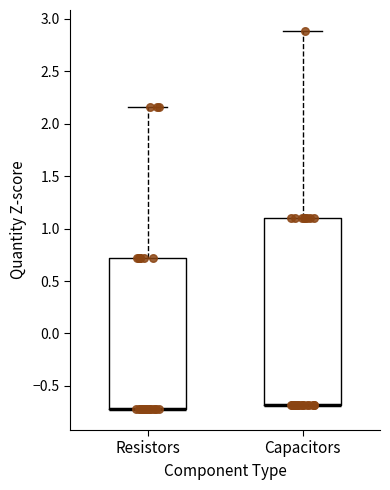

Reading left to right, read every box against the y-axis: the position of its median line, the range the box covers, and the ends of its whiskers. The values are not printed on the chart, so give them approximately, as read against the axis.

Resistors: median -0.70 (drawn on the box's lower edge), box -0.70 to 0.70, whiskers -0.70 to 2.15
Capacitors: median -0.70 (drawn on the box's lower edge), box -0.70 to 1.10, whiskers -0.70 to 2.90